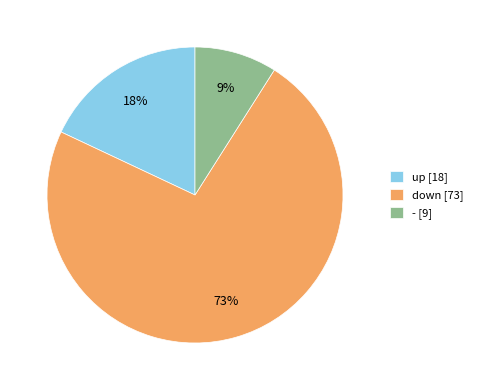

Between up and down, which is larger?

down